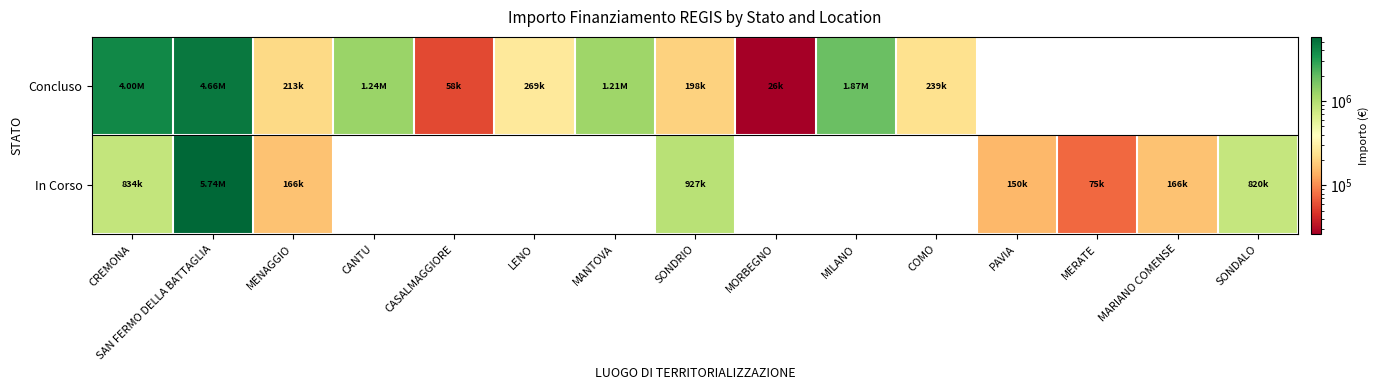

Which has a higher value, MANTOVA or LENO?

MANTOVA